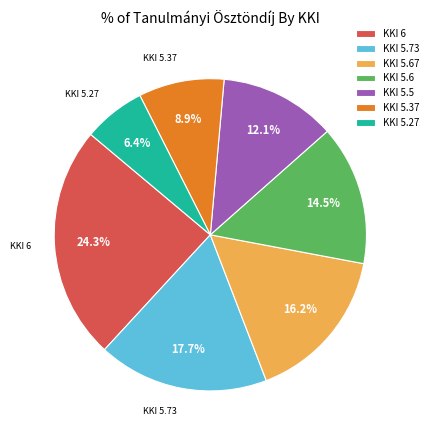

What is the ratio of the value at KKI 5.67 to the value at KKI 5.73?

0.9